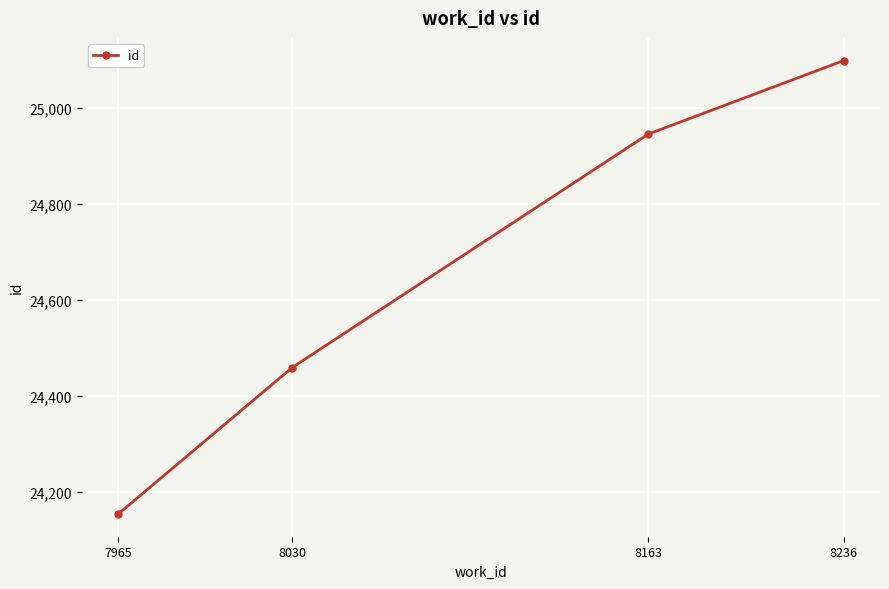

How many values are below 24945?

2